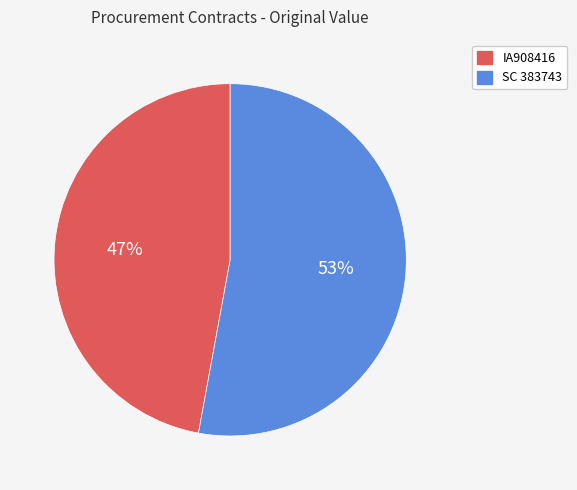

To the nearest percent, what portion does IA908416 represent?

47%